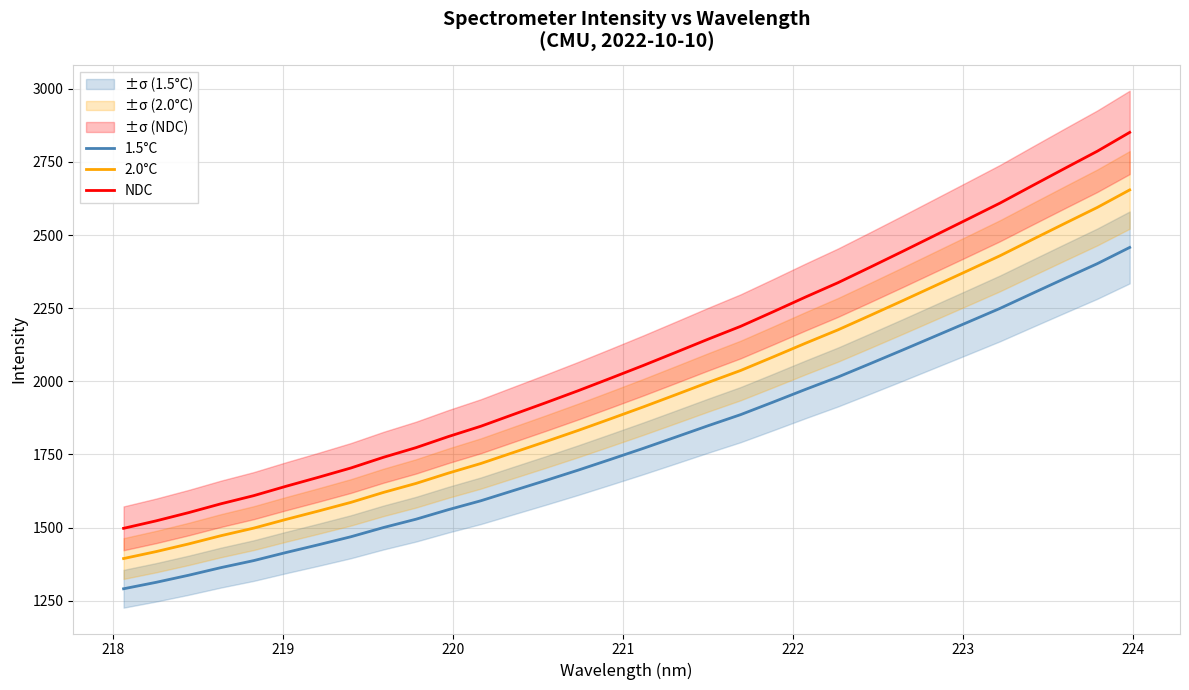

True or false: 2.0°C and 1.5°C intersect in this chart.

False